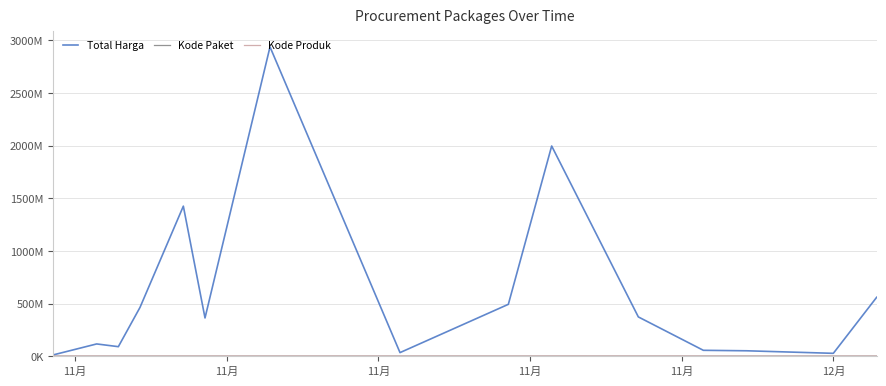

What is the value of the Kode Produk point at the 4th from the left?

1479343